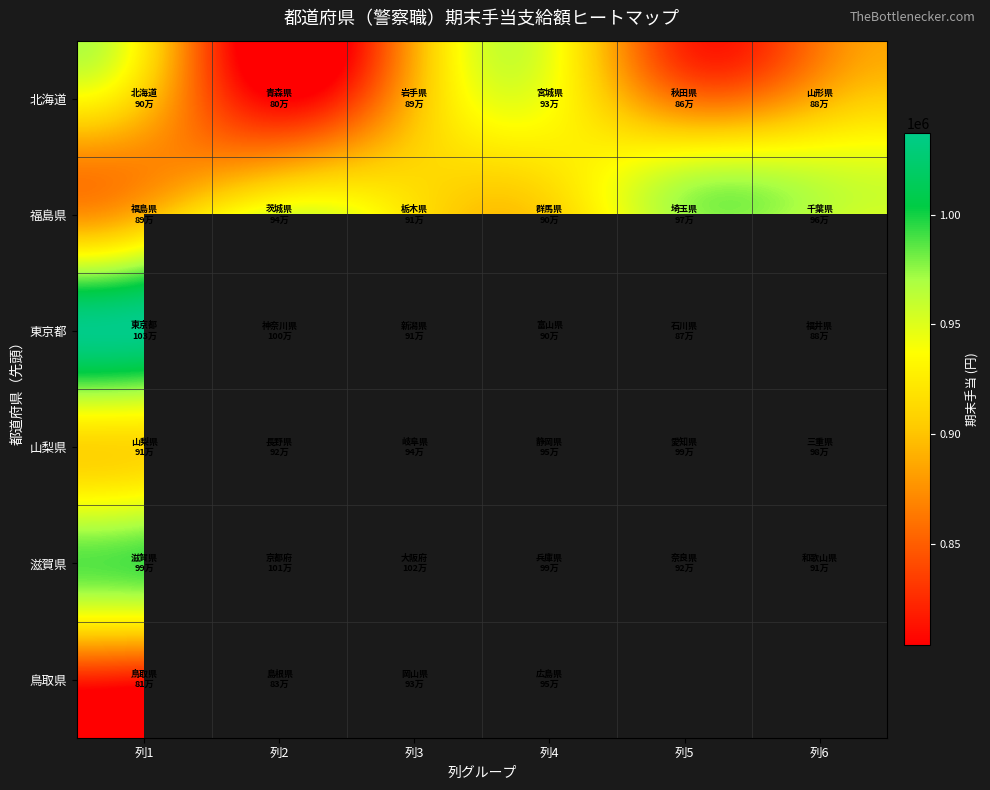

Rank the series by their maximum value, from lowest to highest.

北海道, 鳥取県, 福島県, 山梨県, 滋賀県, 東京都